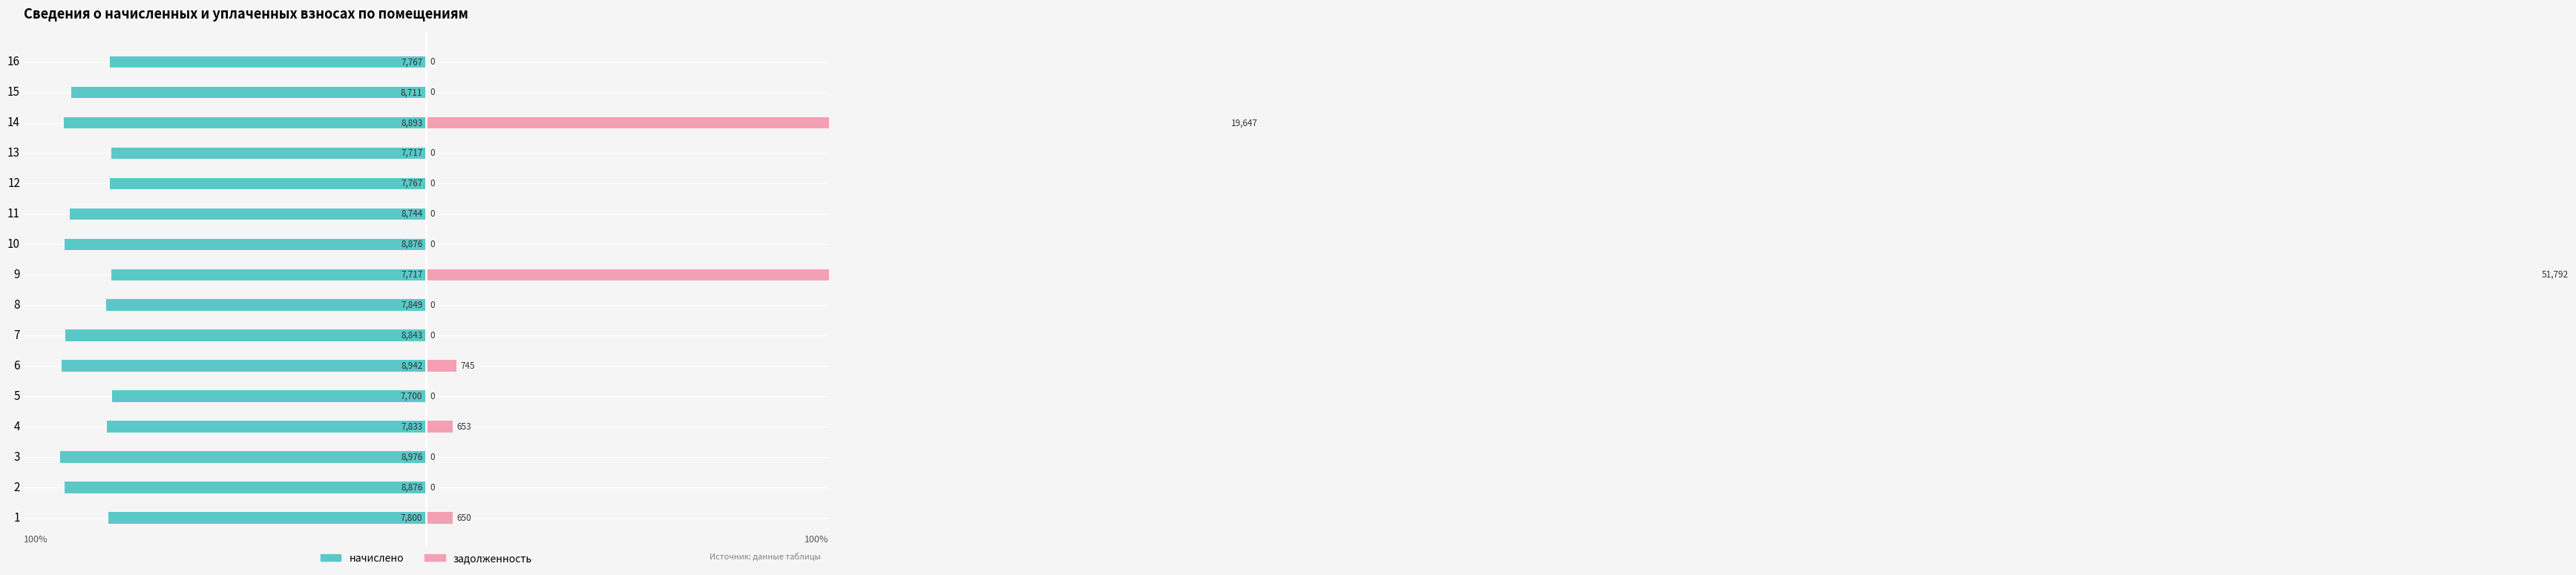

Reading right to left, what are all the values shown in this chart?

начислено: -86.5	-97.0	-99.1	-86.0	-86.5	-97.4	-98.9	-86.0	-87.5	-98.5	-99.6	-85.8	-87.3	-100.0	-98.9	-86.9
задолженность: 0.0	0.0	218.9	0.0	0.0	0.0	0.0	577.0	0.0	0.0	8.3	0.0	7.3	0.0	0.0	7.2